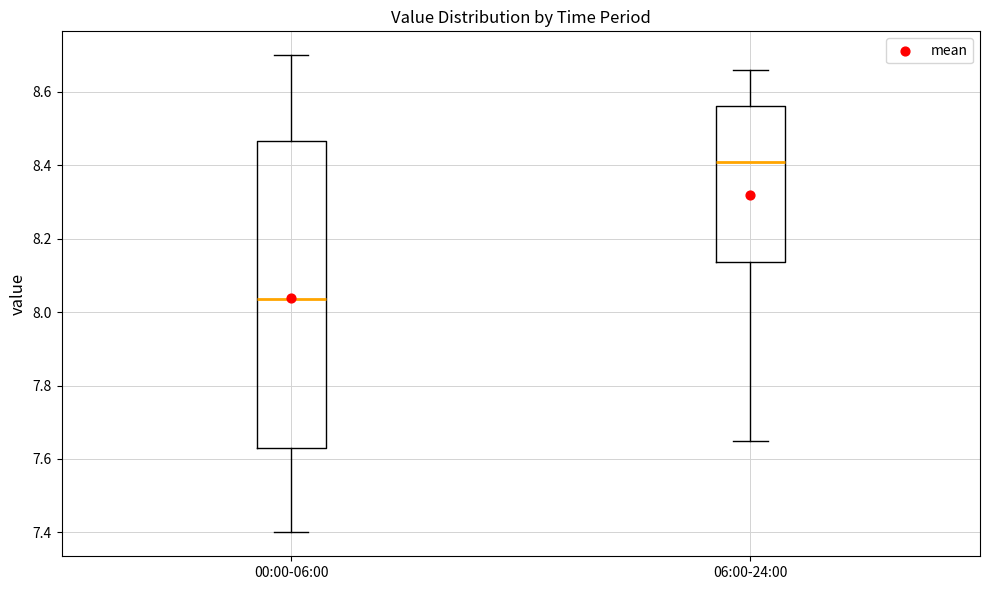

Reading left to right, transcribe this box plot: for each box, give where its median line is, the range the box spans, and where its two whiskers end, as read against the y-axis. The values are not printed on the chart, so give them approximately, as read against the axis.

00:00-06:00: median 8.04, box 7.64 to 8.46, whiskers 7.40 to 8.70
06:00-24:00: median 8.42, box 8.14 to 8.56, whiskers 7.66 to 8.66